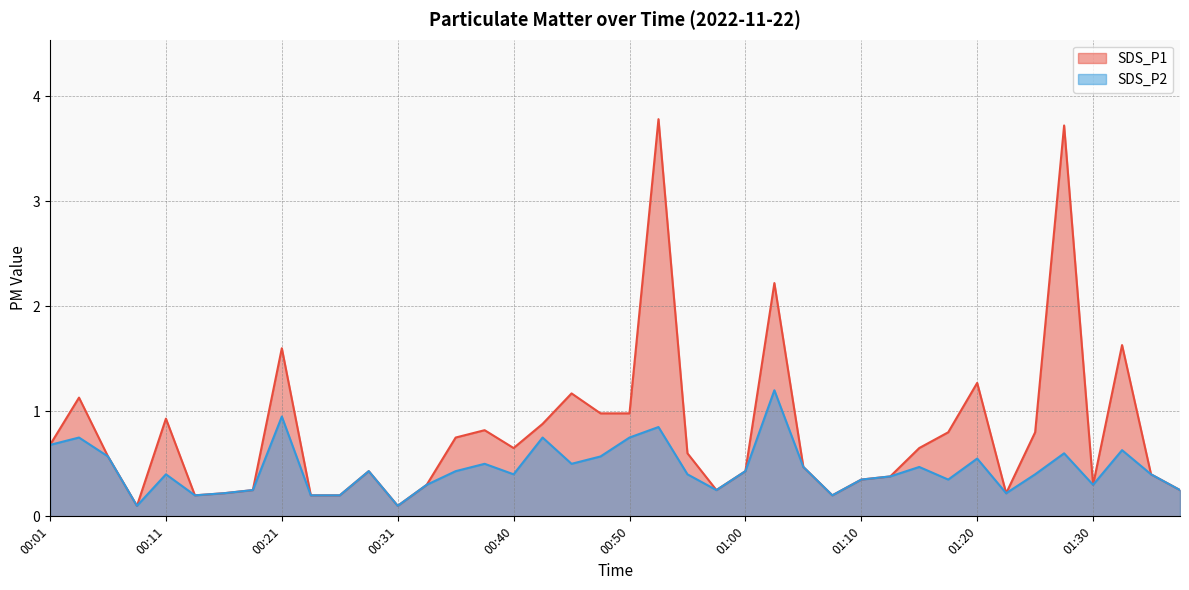

At which category is the sum across all series the highest?

00:53